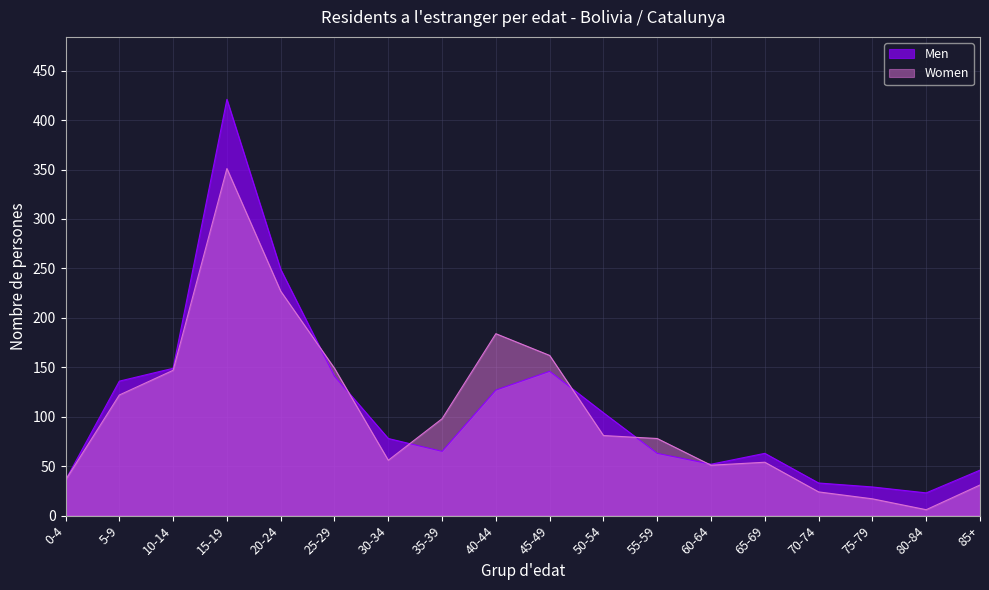

Is it true that Men equals 146 at 45-49?

True